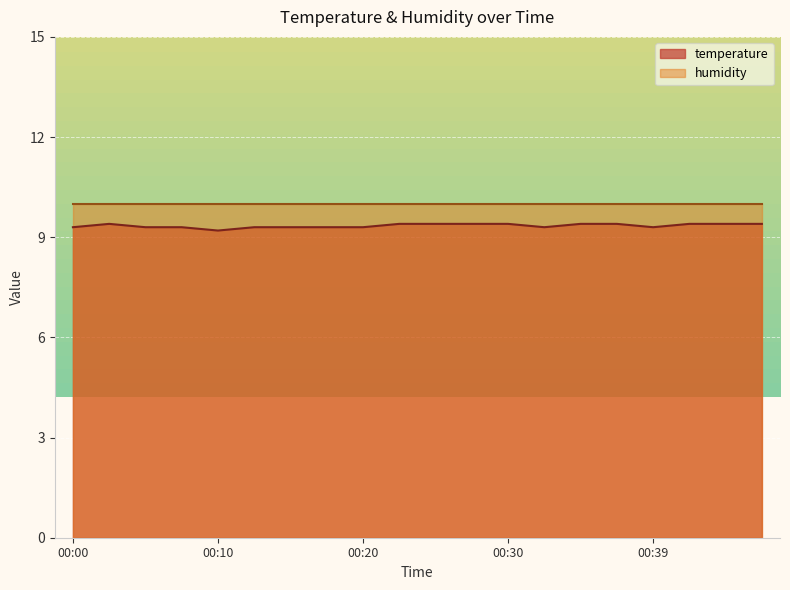

The value at 00:48 is 14.4. True or false?

False